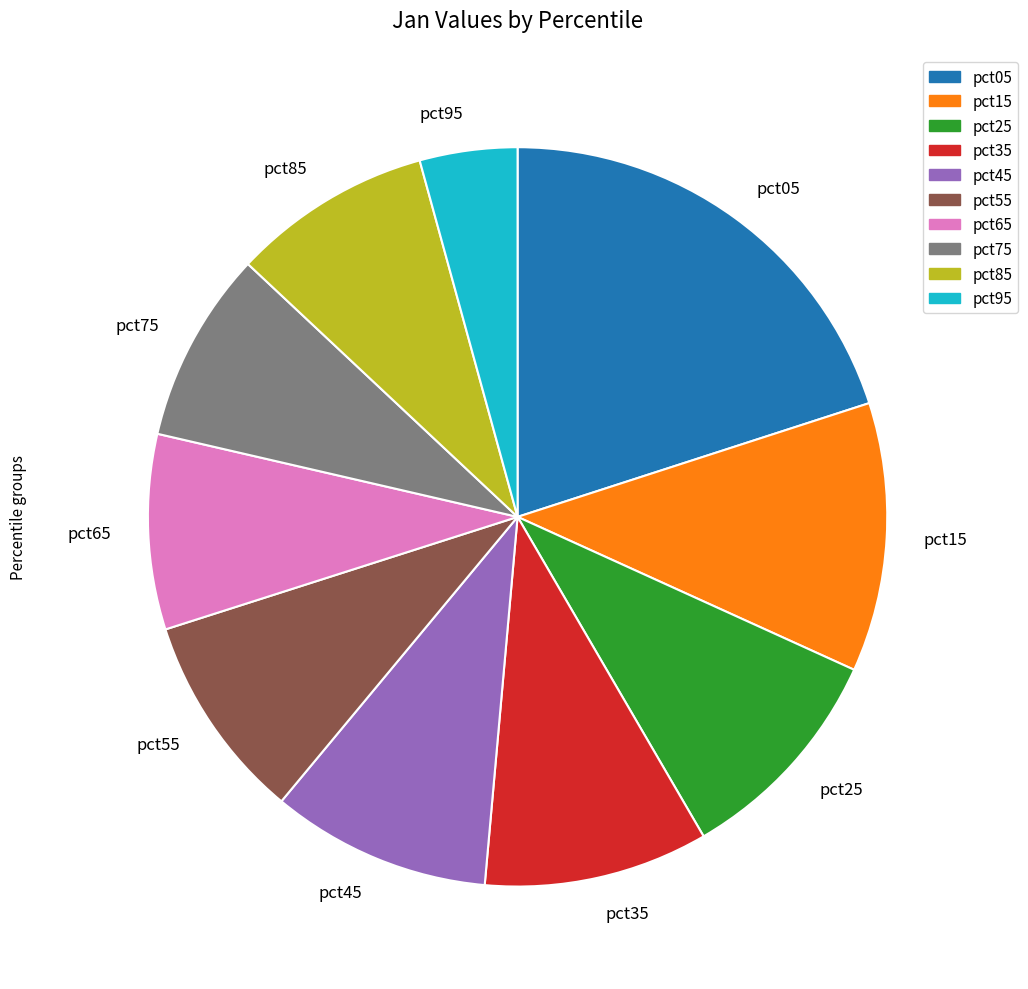

The pct85 slice represents 9% of the pie. True or false?

True